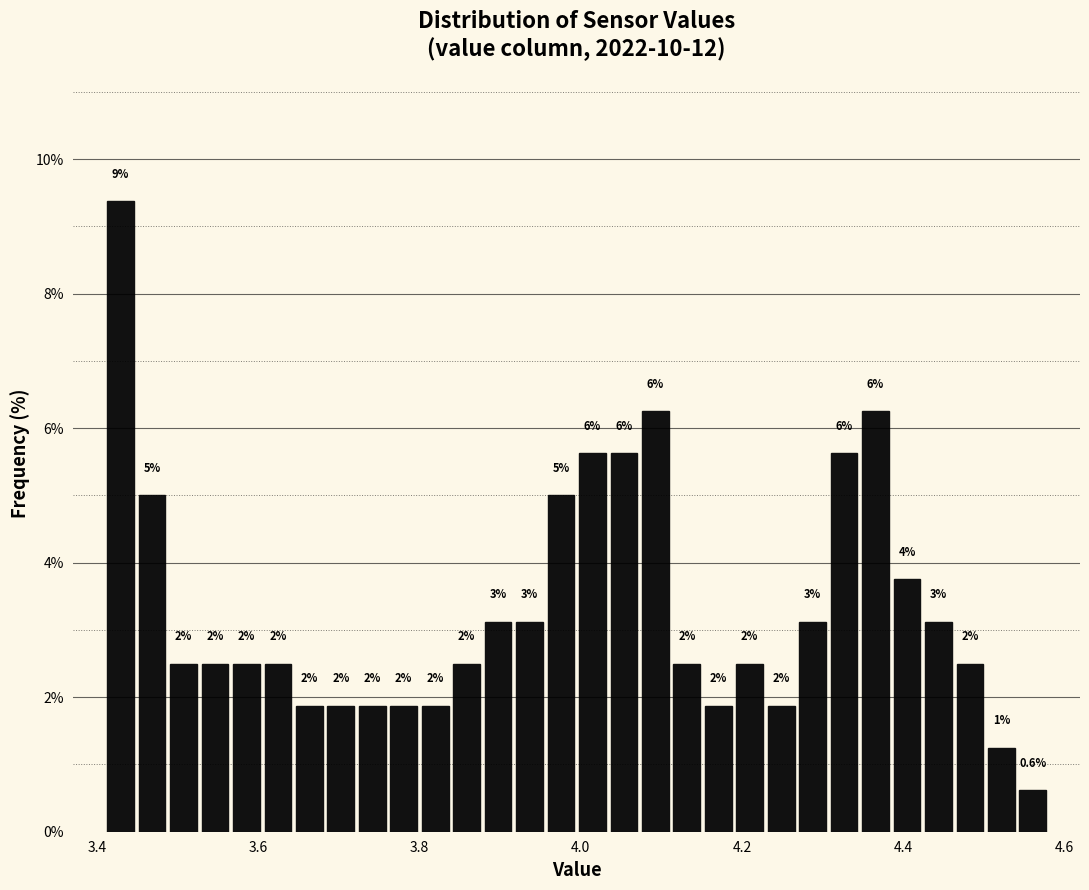

Around what value on the x-axis is the tallest bar? Give the approximate position of its centre, as read against the axis.

3.42